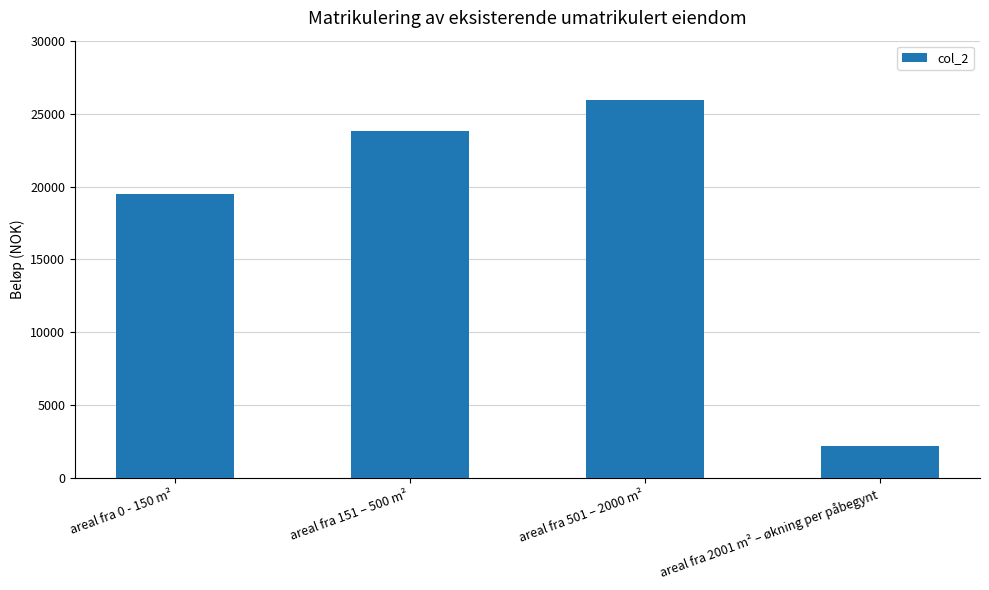

Does the chart contain any negative values?

No